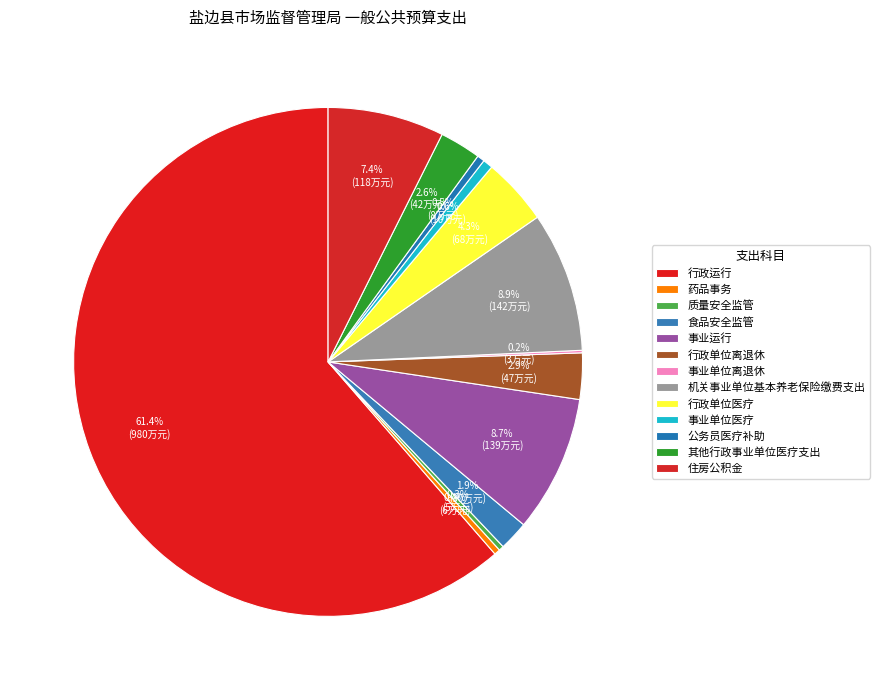

Approximately how many times larger is the value at 住房公积金 compared to 行政单位离退休?

2.5